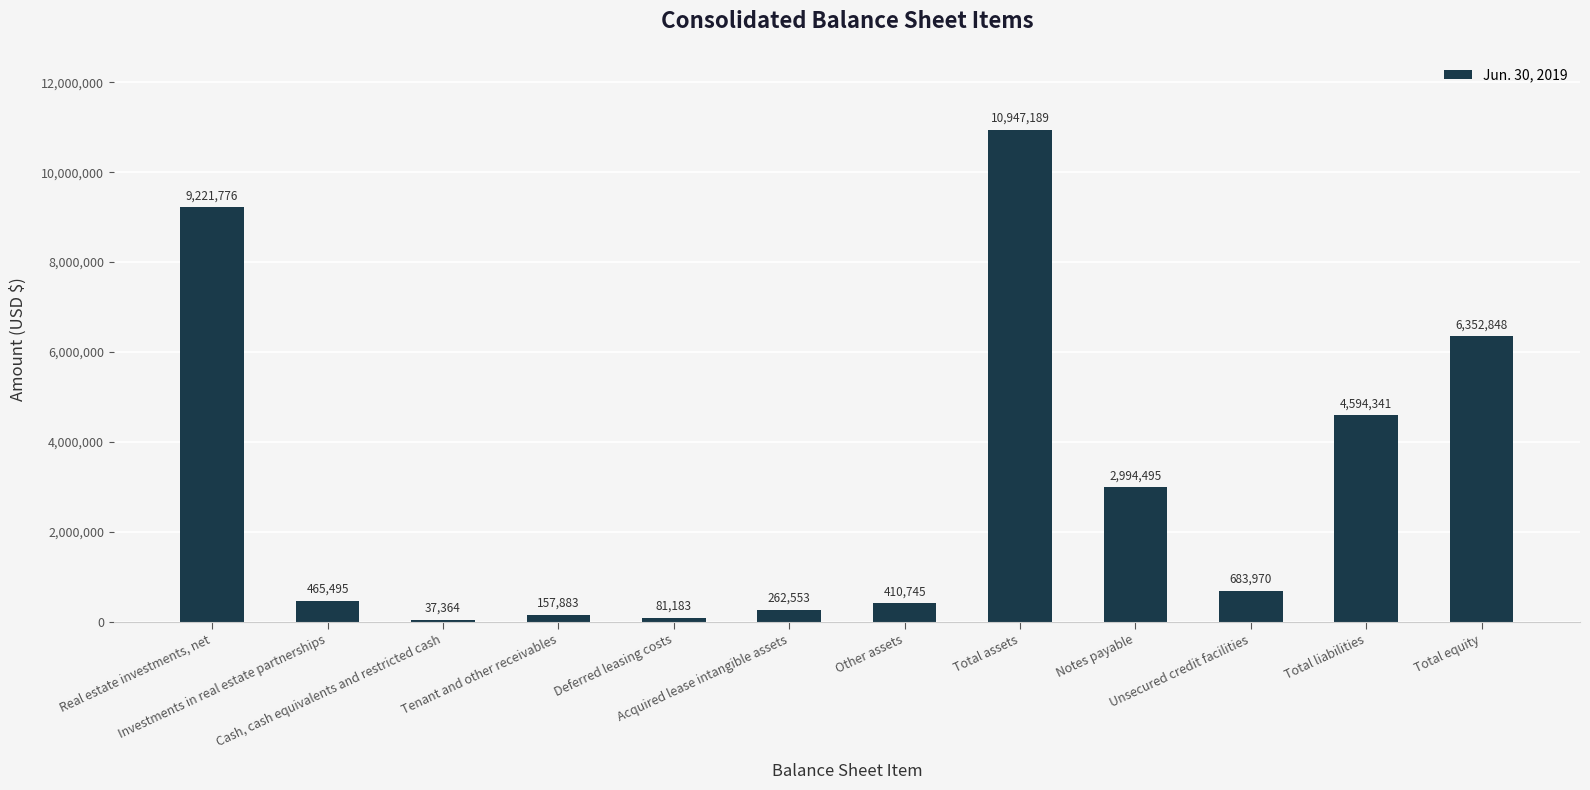

What is the sum of all values?

36209842